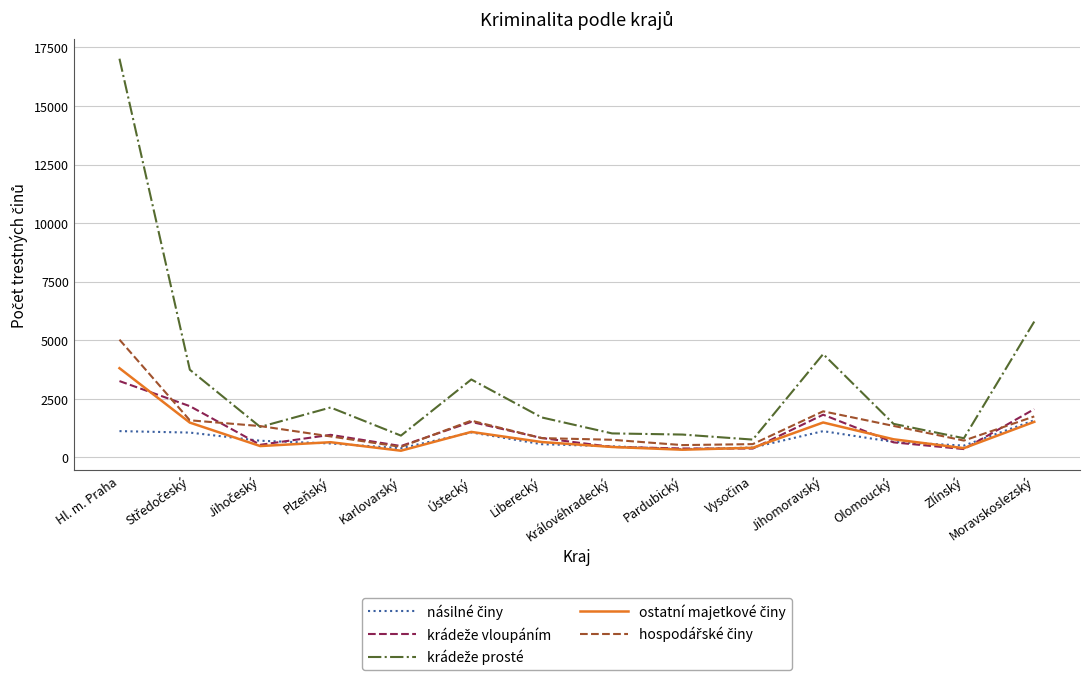

Which category has the highest value across all series?

Hl. m. Praha